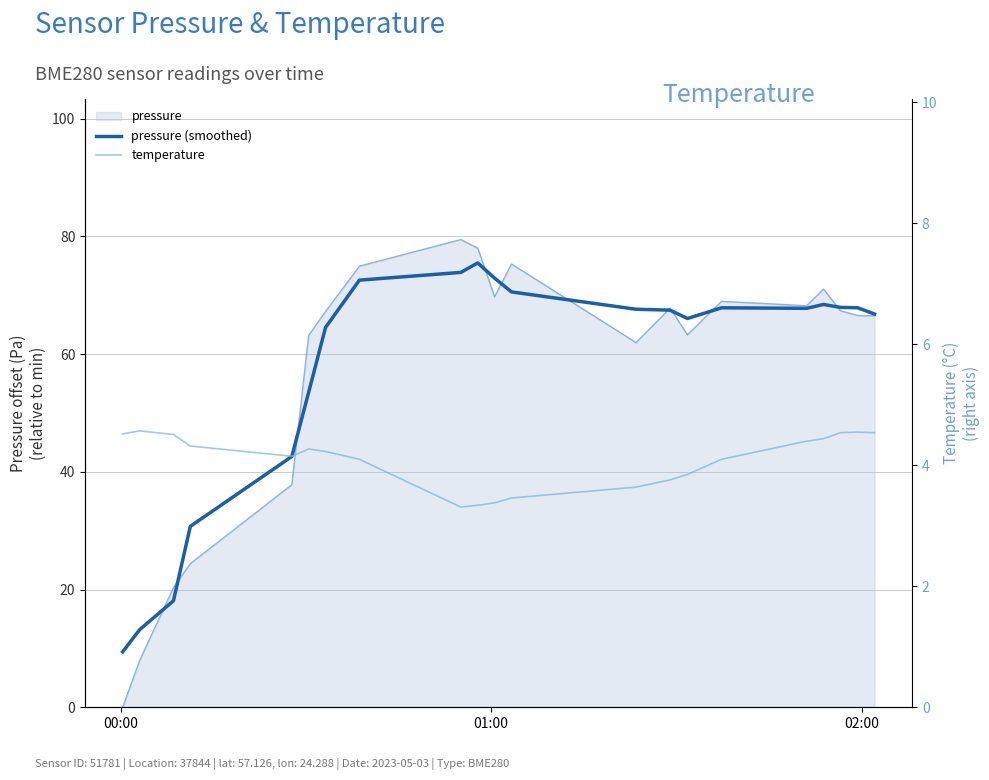

True or false: temperature and pressure (smoothed) intersect in this chart.

False